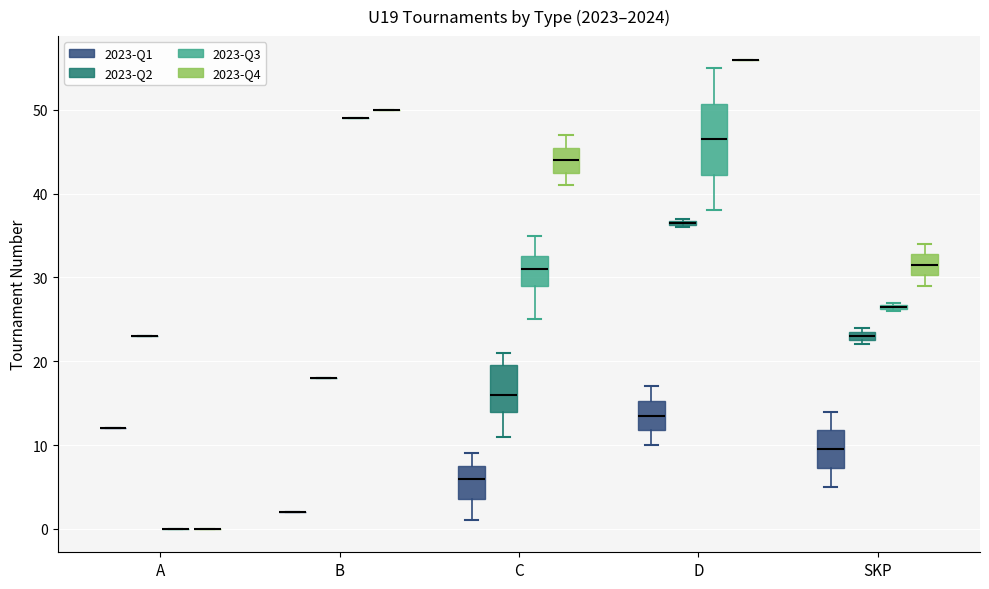

Where is the lower edge of the box for C (2023-Q3) on the y-axis? The values are not printed on the chart, so give them approximately, as read against the axis.

29